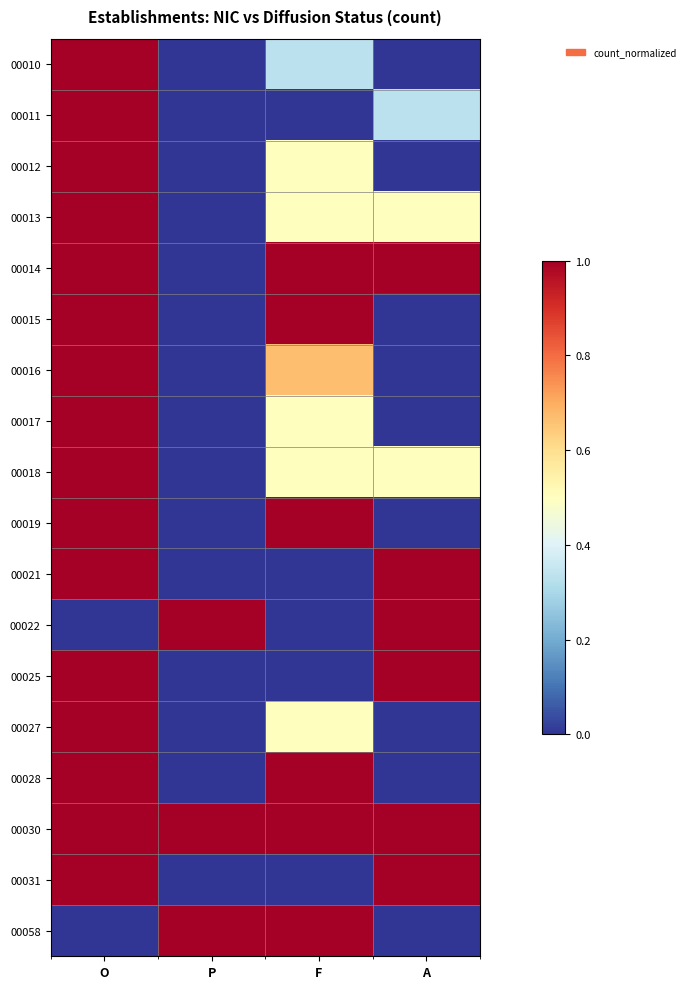

Reading left to right, transcribe all the data shown in this chart.

00010: O=1.0	P=0.0	F=0.3	A=0.0
00011: O=1.0	P=0.0	F=0.0	A=0.3
00012: O=1.0	P=0.0	F=0.5	A=0.0
00013: O=1.0	P=0.0	F=0.5	A=0.5
00014: O=1.0	P=0.0	F=1.0	A=1.0
00015: O=1.0	P=0.0	F=1.0	A=0.0
00016: O=1.0	P=0.0	F=0.7	A=0.0
00017: O=1.0	P=0.0	F=0.5	A=0.0
00018: O=1.0	P=0.0	F=0.5	A=0.5
00019: O=1.0	P=0.0	F=1.0	A=0.0
00021: O=1.0	P=0.0	F=0.0	A=1.0
00022: O=0.0	P=1.0	F=0.0	A=1.0
00025: O=1.0	P=0.0	F=0.0	A=1.0
00027: O=1.0	P=0.0	F=0.5	A=0.0
00028: O=1.0	P=0.0	F=1.0	A=0.0
00030: O=1.0	P=1.0	F=1.0	A=1.0
00031: O=1.0	P=0.0	F=0.0	A=1.0
00058: O=0.0	P=1.0	F=1.0	A=0.0